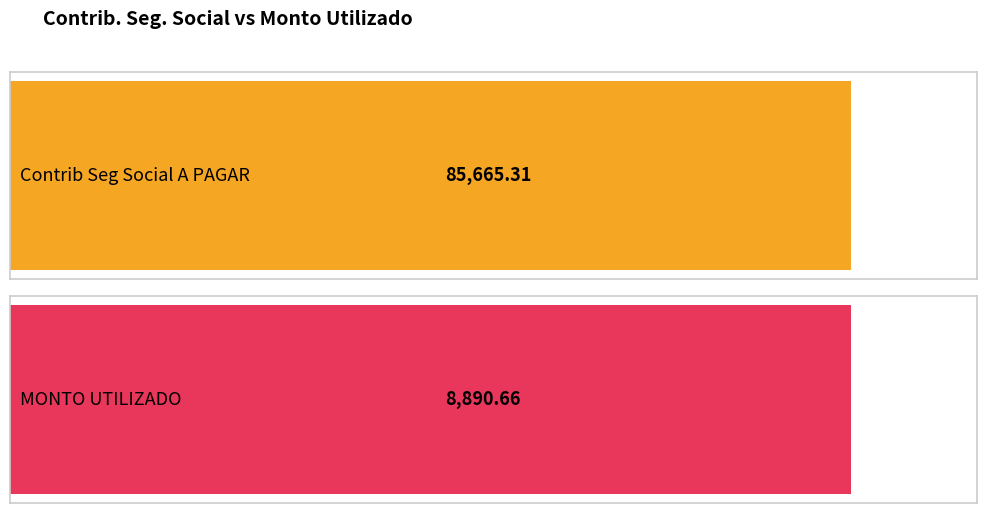

How many bars are there in each group?

2